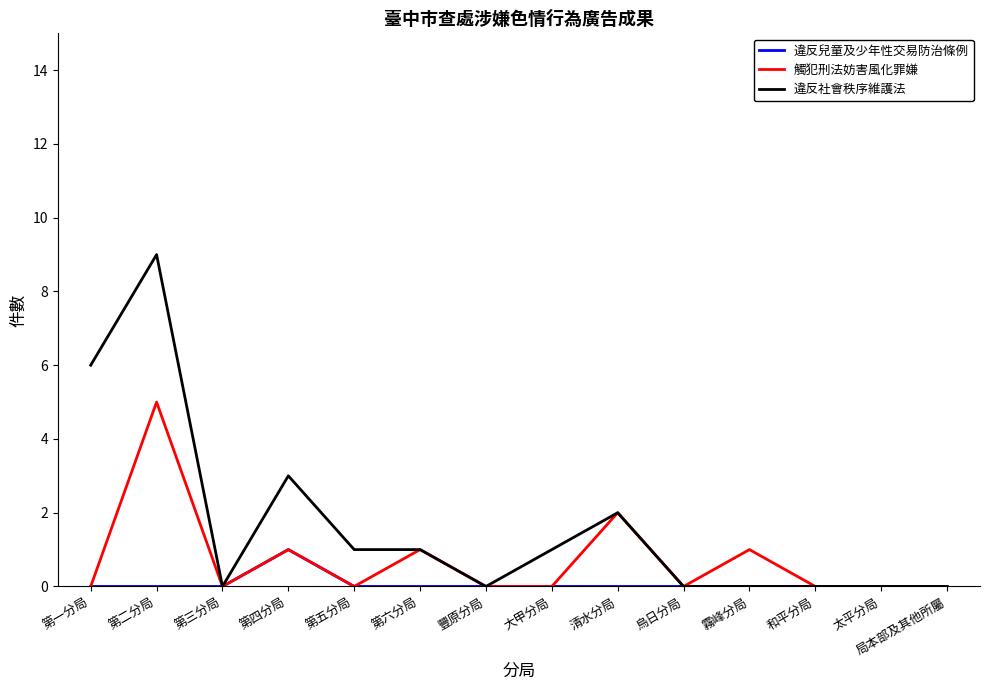

Which series changed the most between 第二分局 and 太平分局?

違反社會秩序維護法